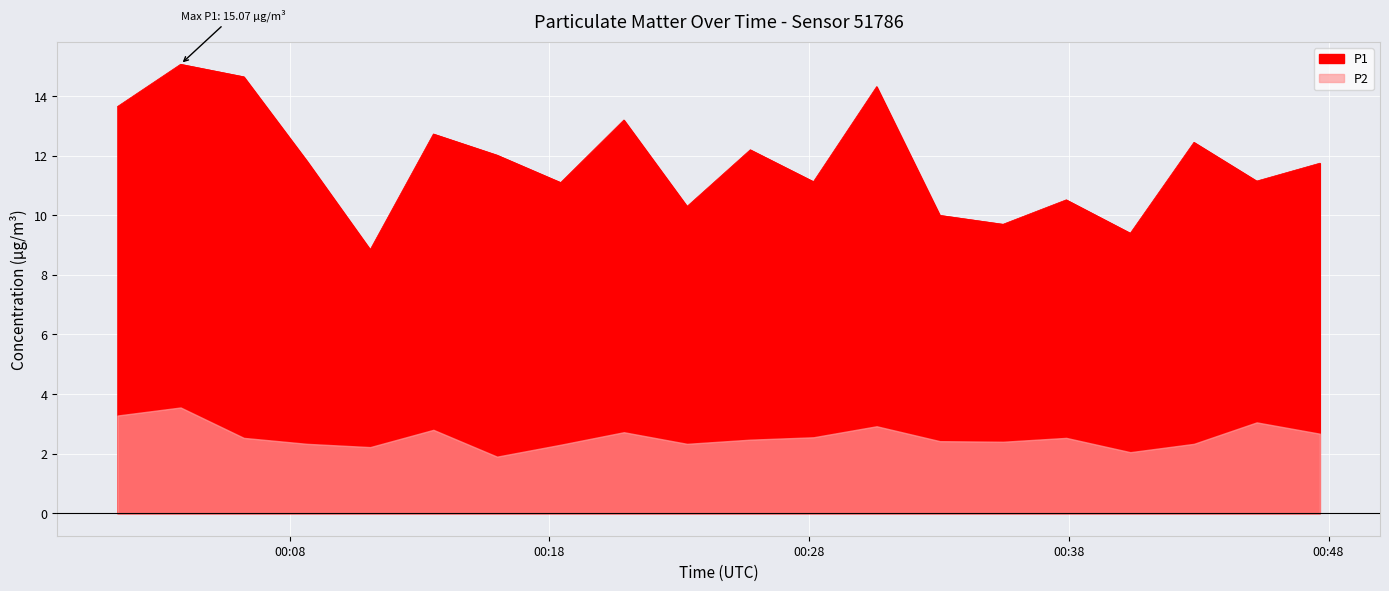

The P1 series shows 14.7 at 02:00. True or false?

True